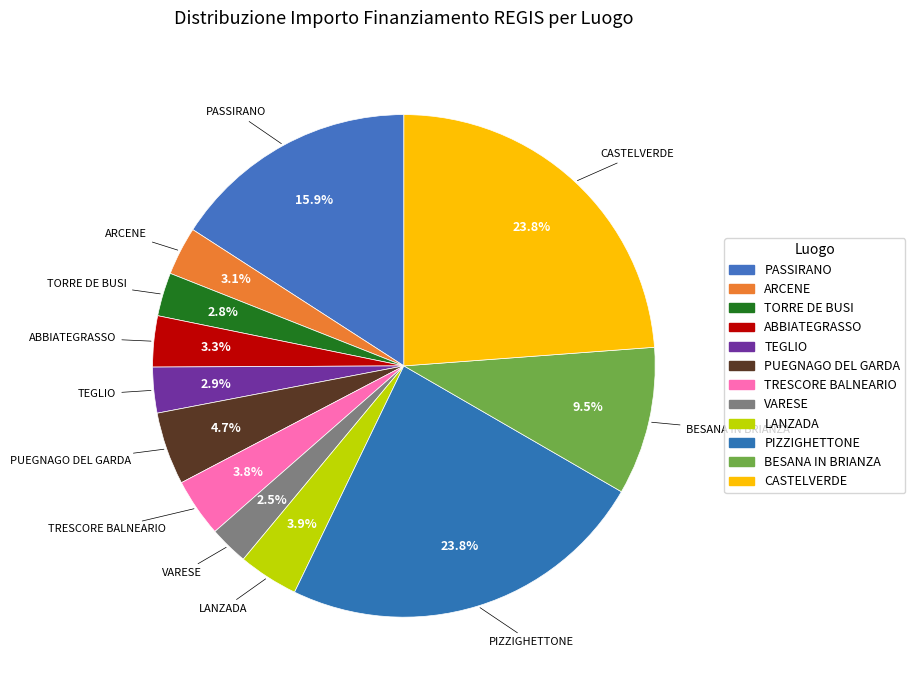

What percentage is the TRESCORE BALNEARIO slice, to the nearest percent?

4%